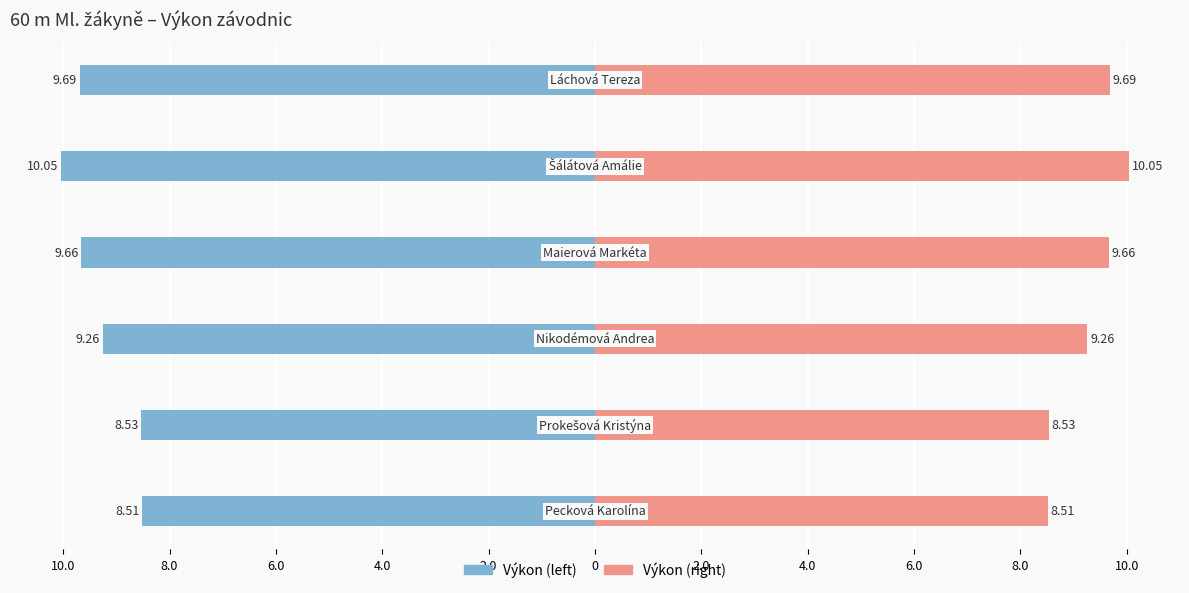

Reading left to right, transcribe all the data shown in this chart.

Výkon (left): 10.0=-8.5	8.0=-8.5	6.0=-9.3	4.0=-9.7	2.0=-10.1	0=-9.7
Výkon (right): 10.0=8.5	8.0=8.5	6.0=9.3	4.0=9.7	2.0=10.1	0=9.7